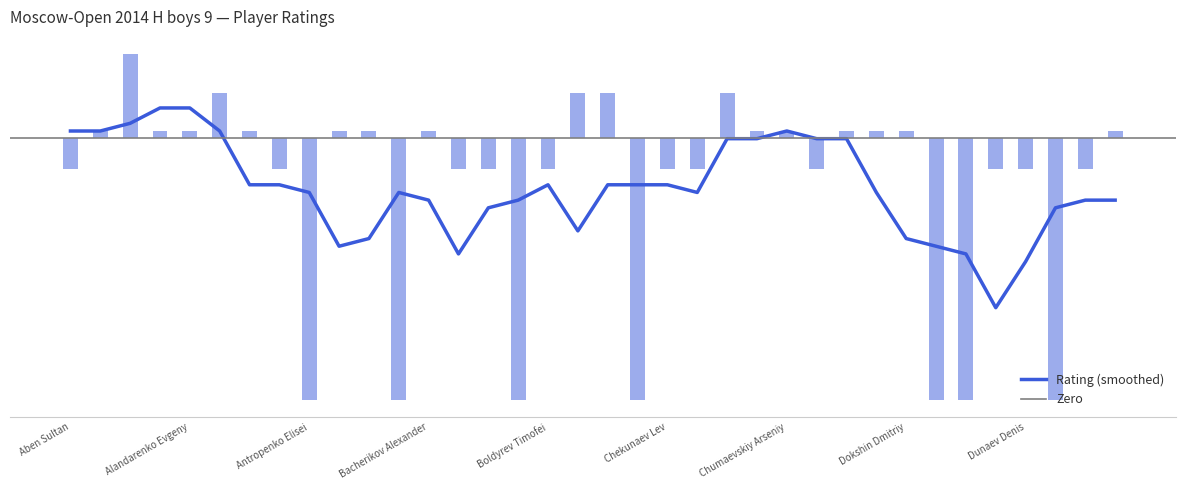

What is the difference between the maximum and minimum values?

900.0